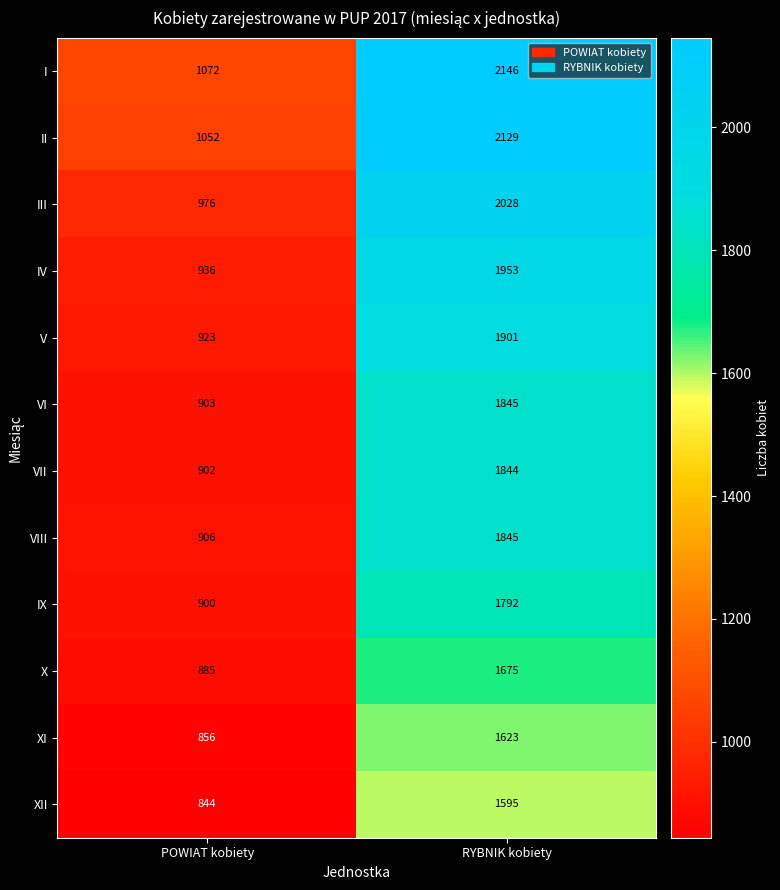

True or false: I has a value of 706 at POWIAT kobiety.

False